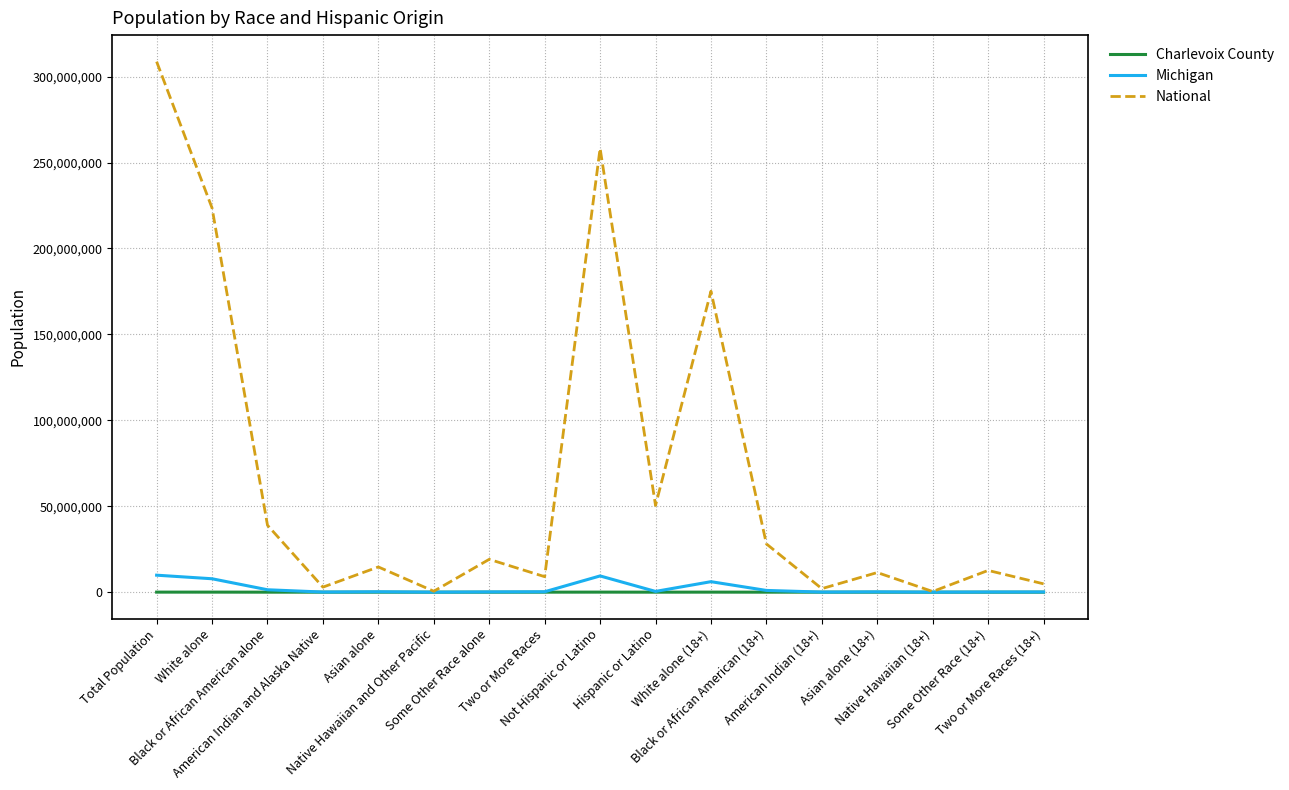

Which series has the widest spread of values?

National